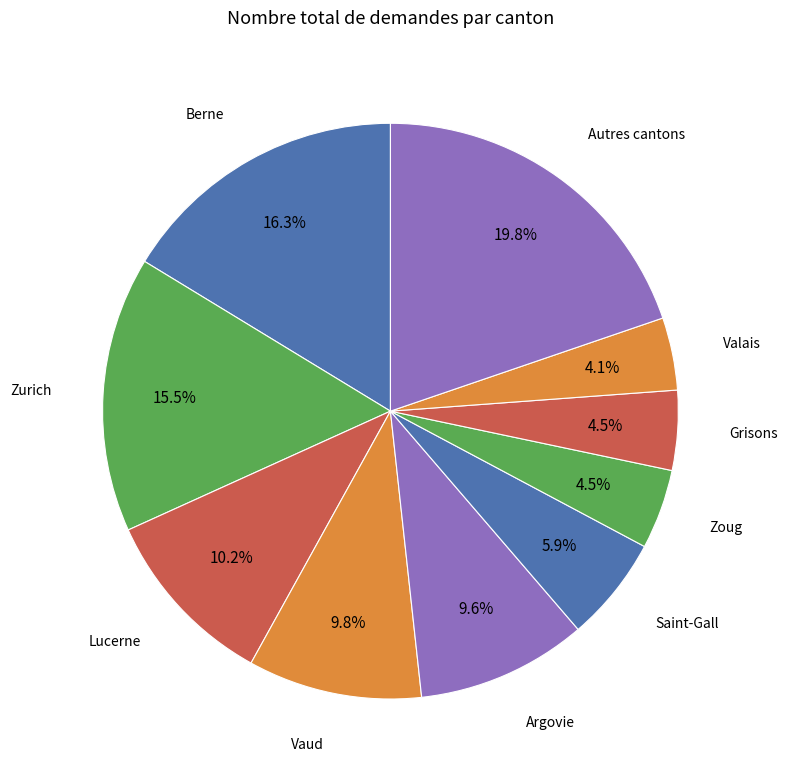

Does Lucerne represent more than half of the total?

No